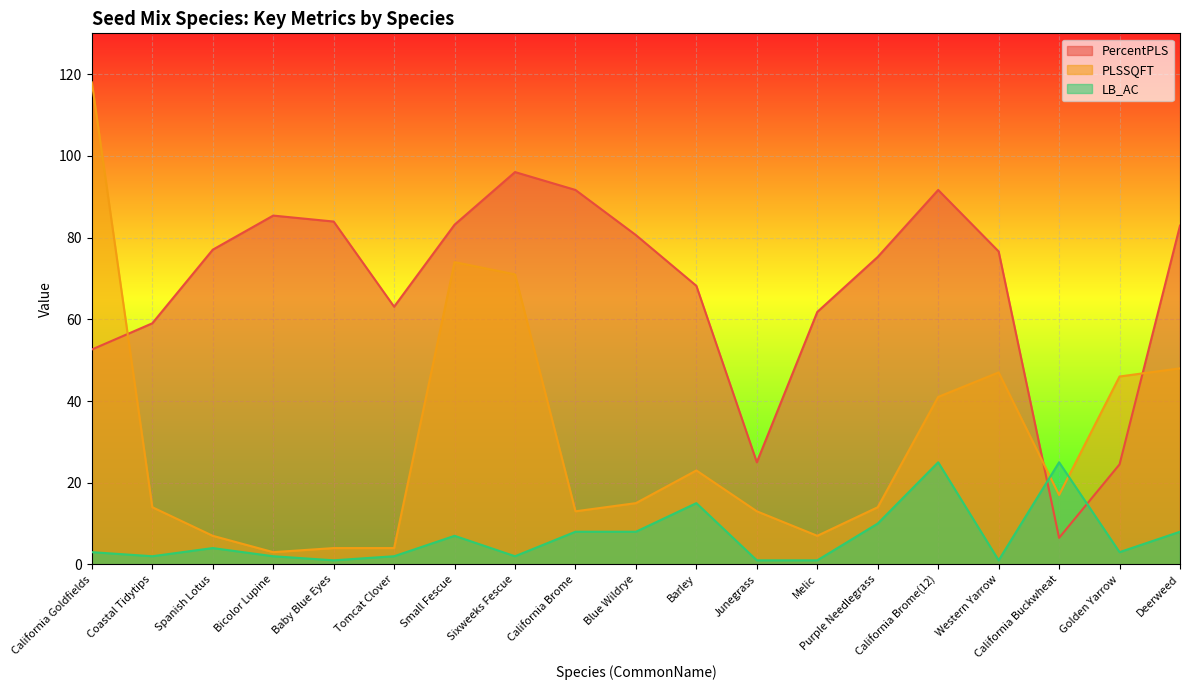

True or false: PLSSQFT and PercentPLS intersect in this chart.

True